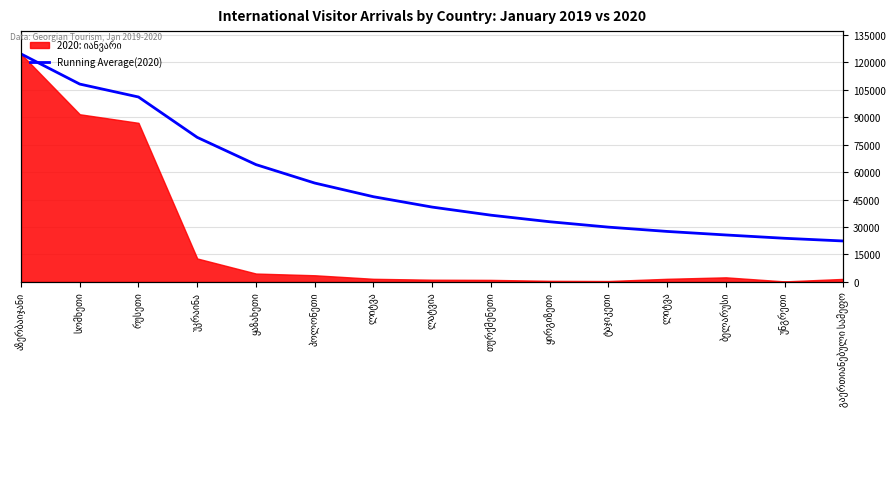

Which category has the highest value across all series?

აზერბაიჯანი